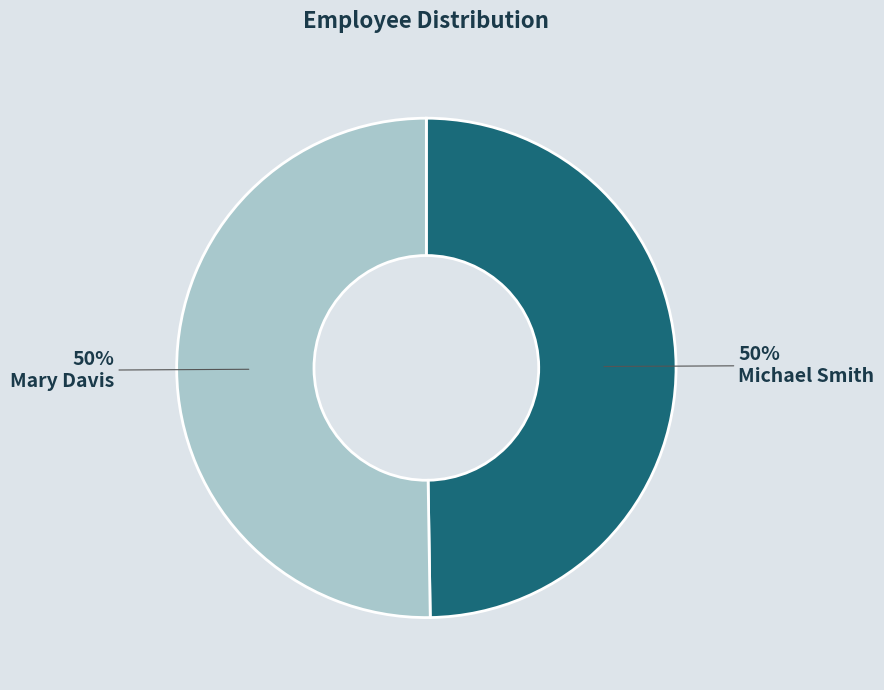

Do Michael Smith and Mary Davis together represent more than half of the pie?

Yes